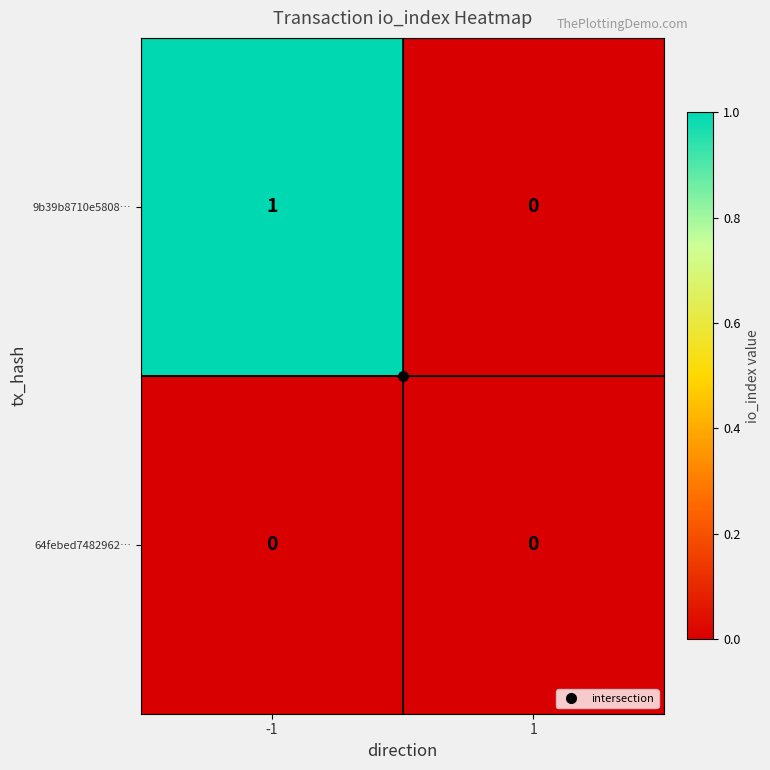

What is the total value across all series at -1?

1